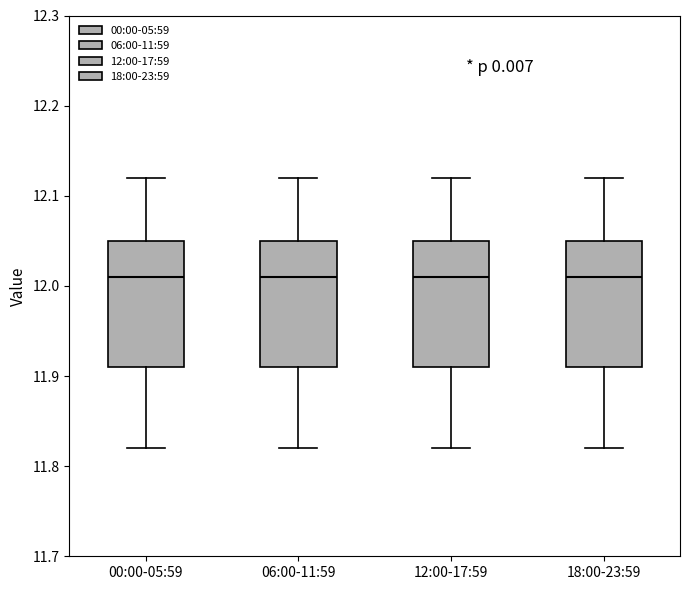

Reading left to right, transcribe this box plot: for each box, give where its median line is, the range the box spans, and where its two whiskers end, as read against the y-axis. The values are not printed on the chart, so give them approximately, as read against the axis.

00:00-05:59: median 12.01, box 11.91 to 12.05, whiskers 11.82 to 12.12
06:00-11:59: median 12.01, box 11.91 to 12.05, whiskers 11.82 to 12.12
12:00-17:59: median 12.01, box 11.91 to 12.05, whiskers 11.82 to 12.12
18:00-23:59: median 12.01, box 11.91 to 12.05, whiskers 11.82 to 12.12